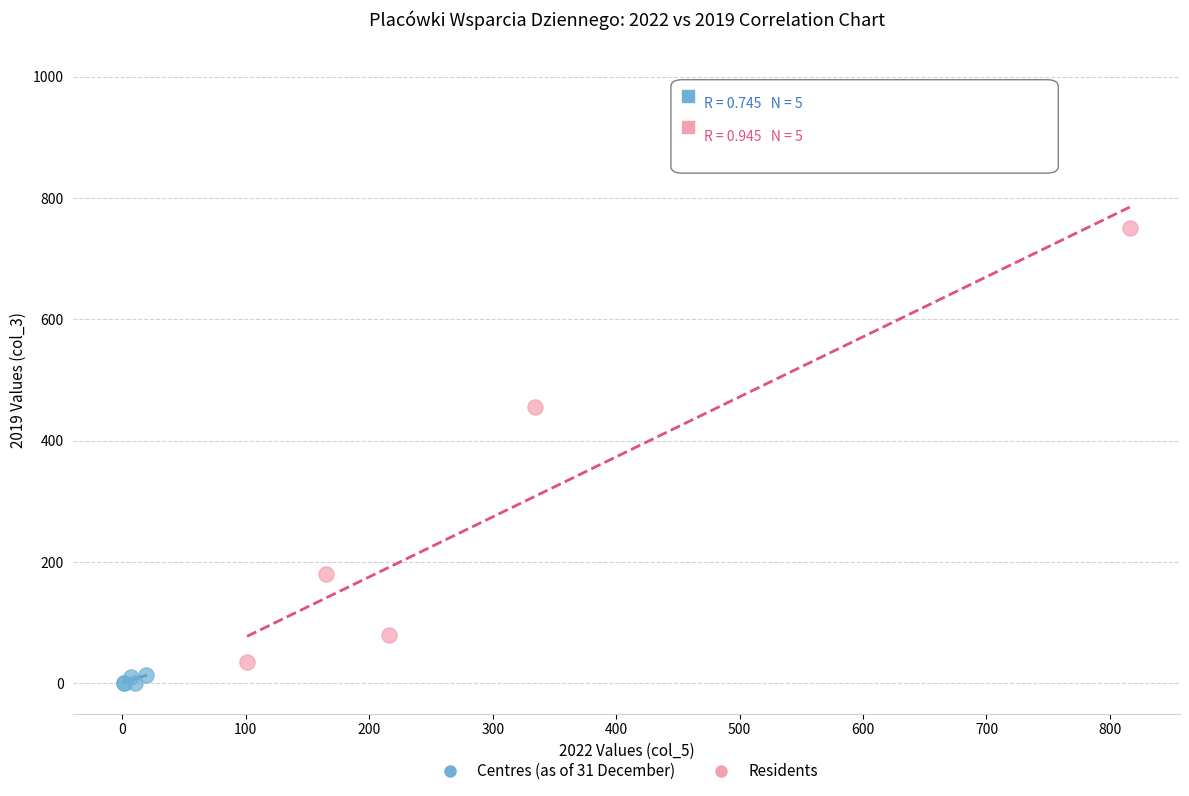

Which series contains the highest Y value?

Residents